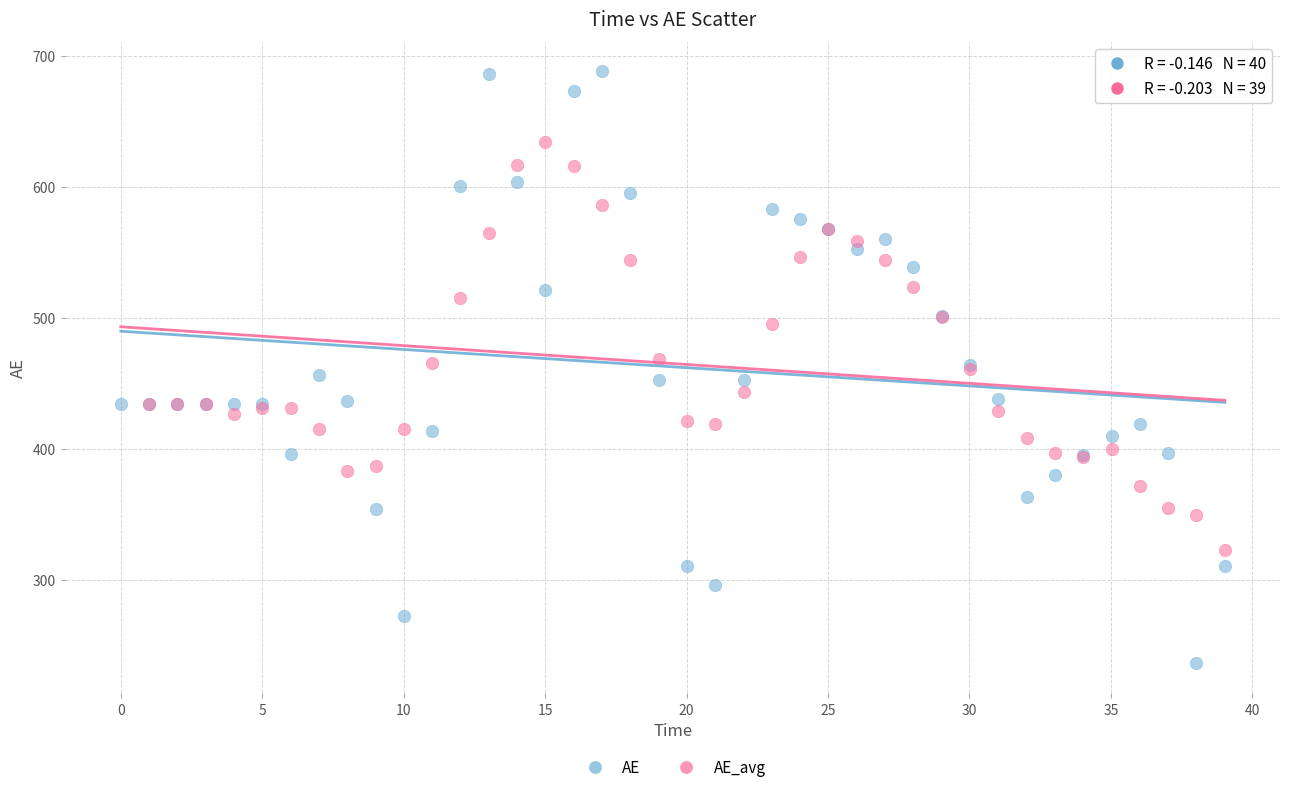

Which series contains the highest Y value?

AE